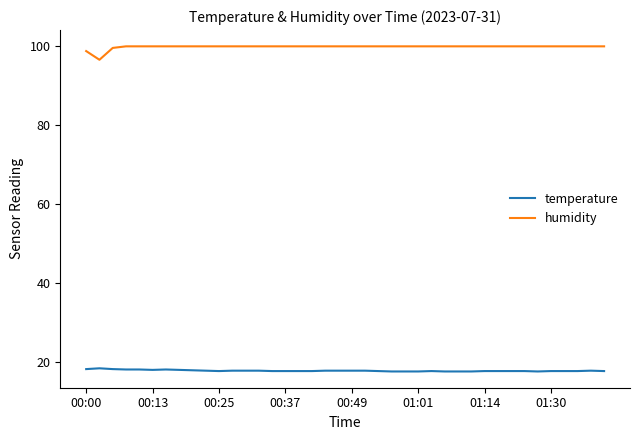

What is the highest value of the temperature series?

18.4